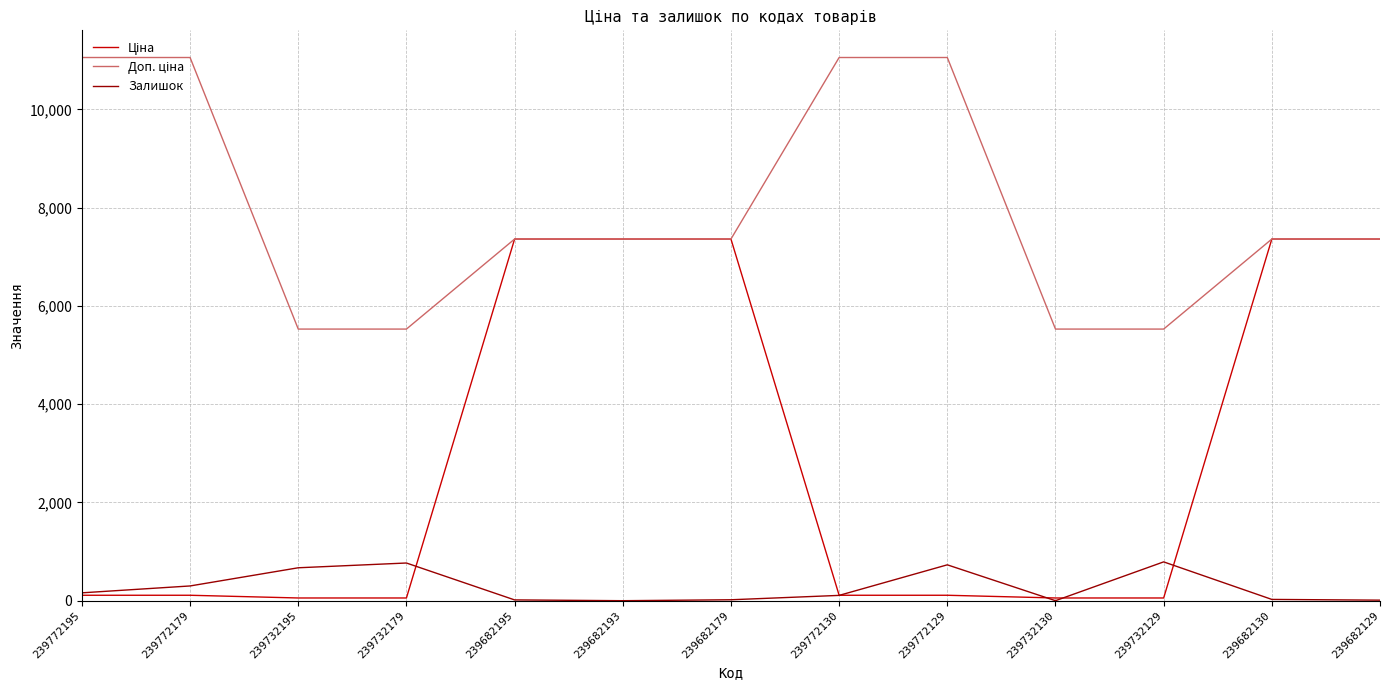

True or false: Залишок has a value of 546.4 at 239732130.

False